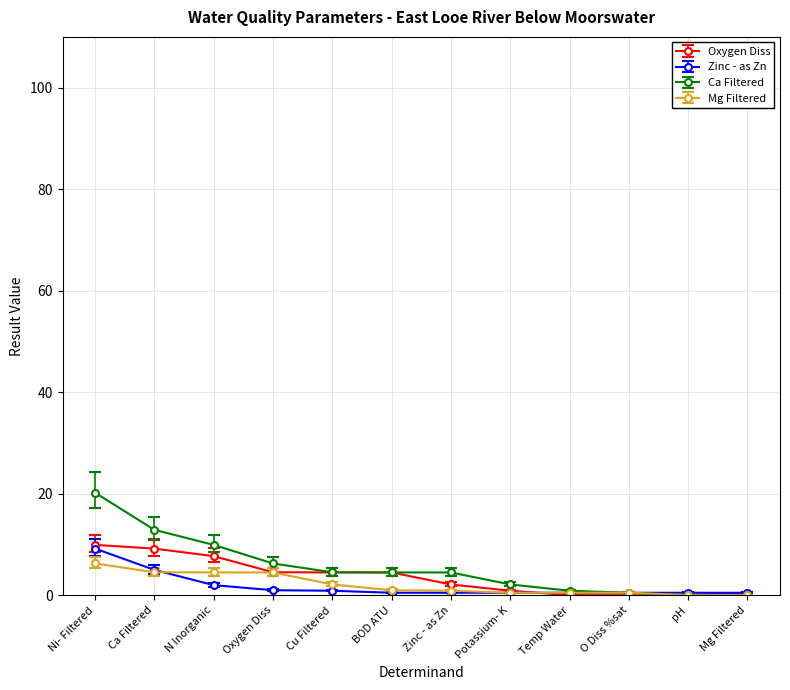

What is the spread (max minus min) of values at BOD ATU?

4.0